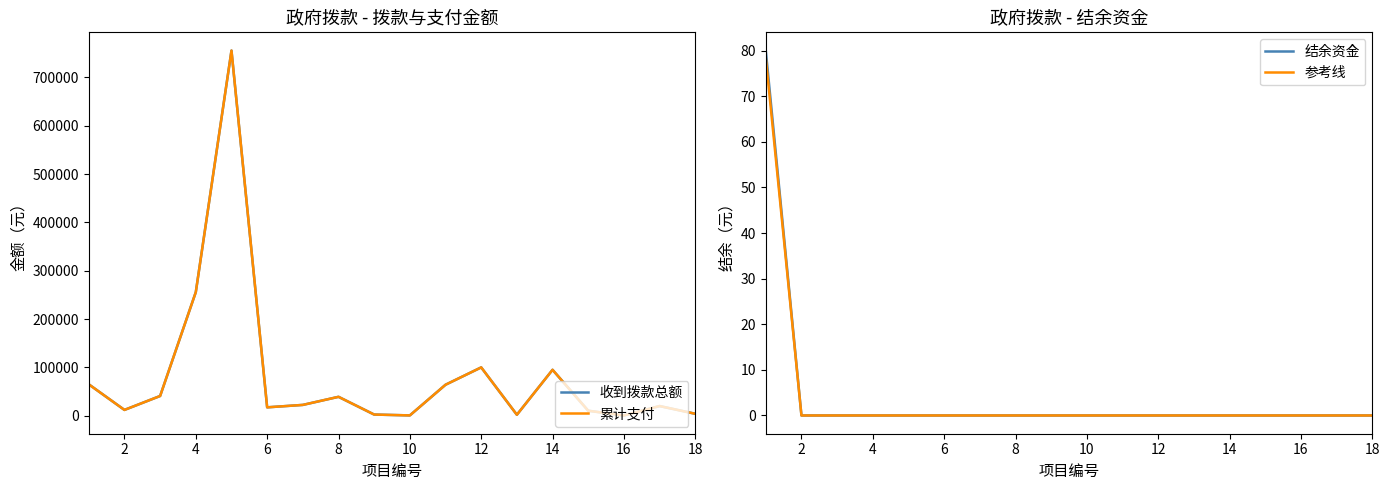

The 收到拨款总额 series shows 1330.1 at 16. True or false?

False